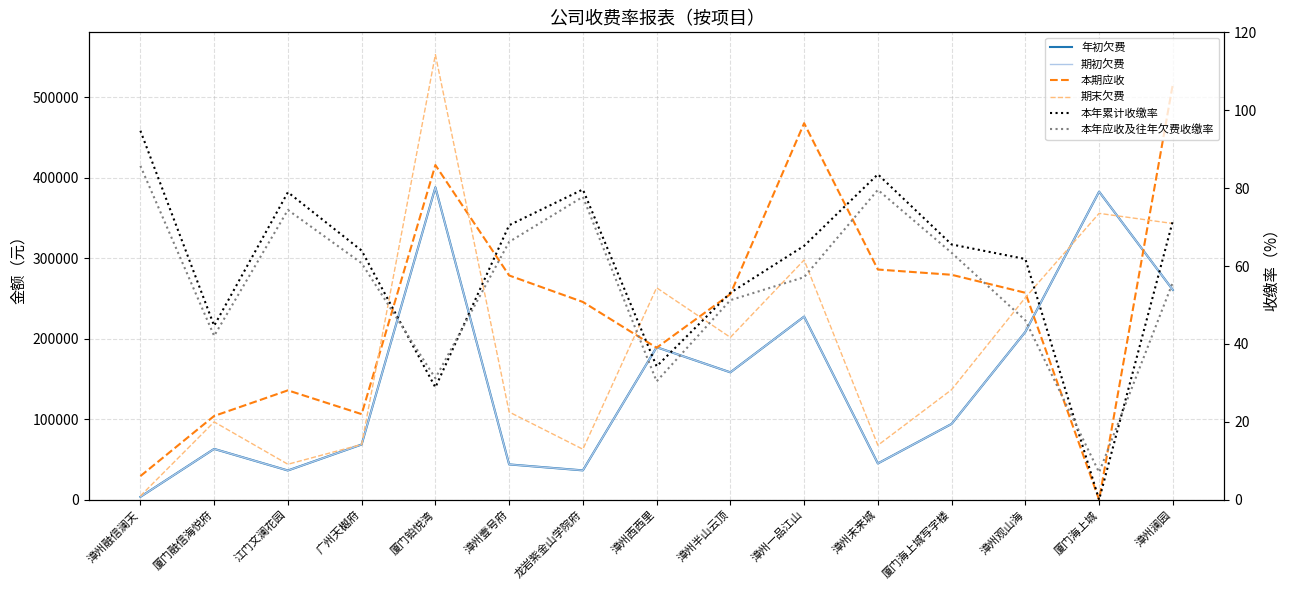

Which series has the largest total across all categories?

本期应收